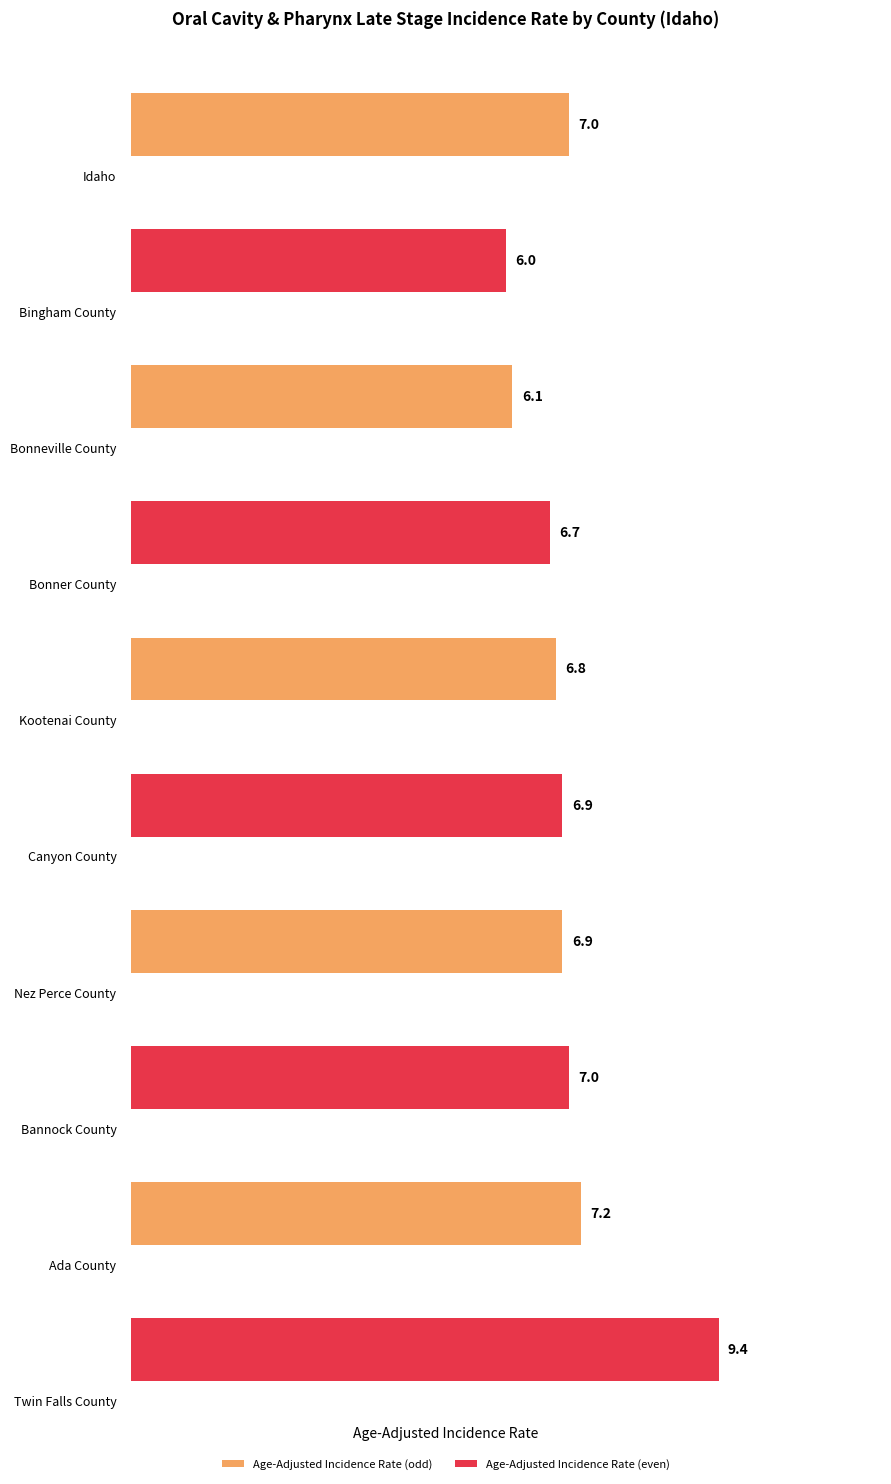

Reading left to right, list all the values displayed in this chart.

7.0	6.0	6.1	6.7	6.8	6.9	6.9	7.0	7.2	9.4